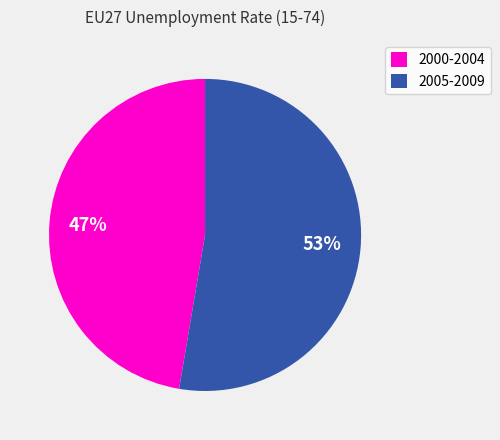

How many slices are in this pie chart?

2